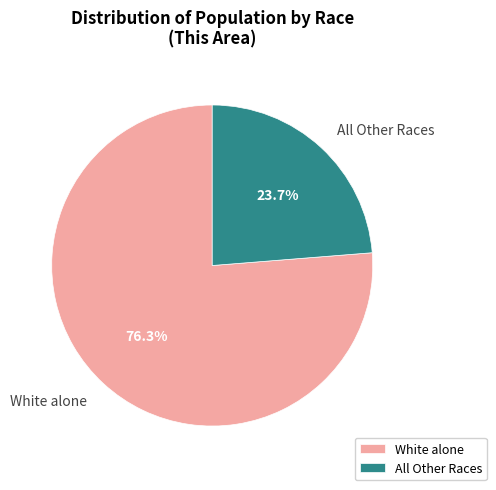

How many segments does this pie chart have?

2